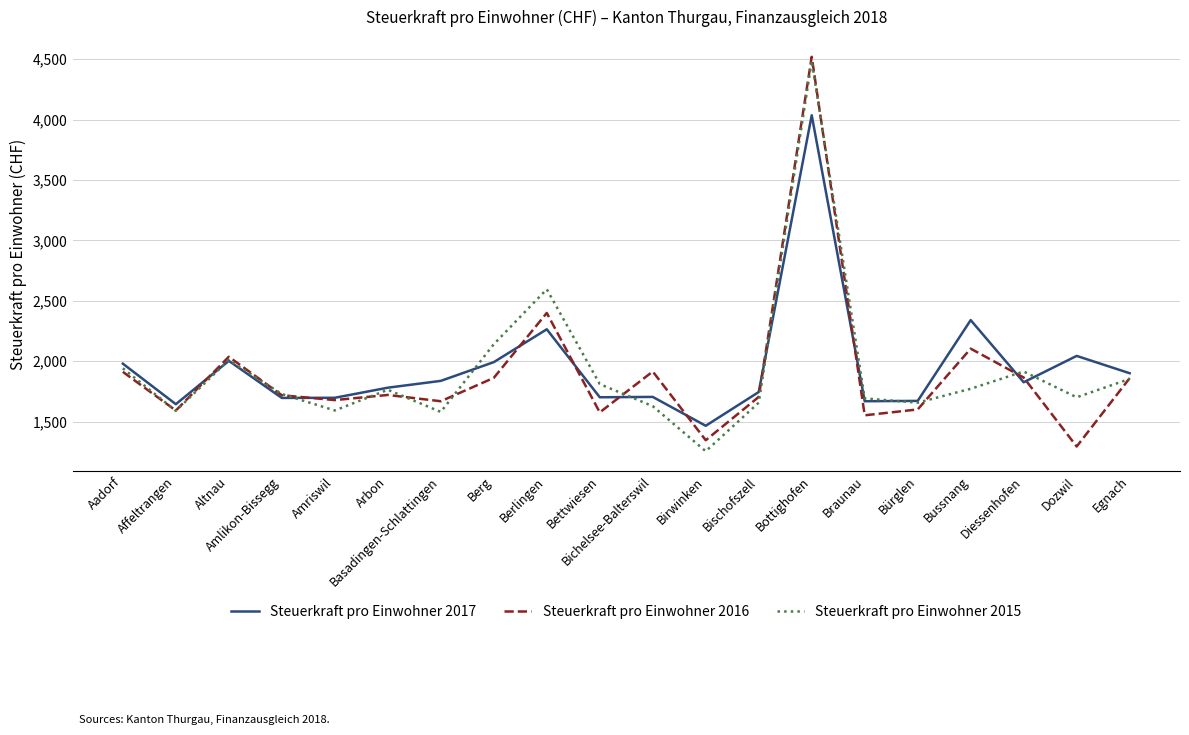

Is this an area chart (filled region under the line)?

No